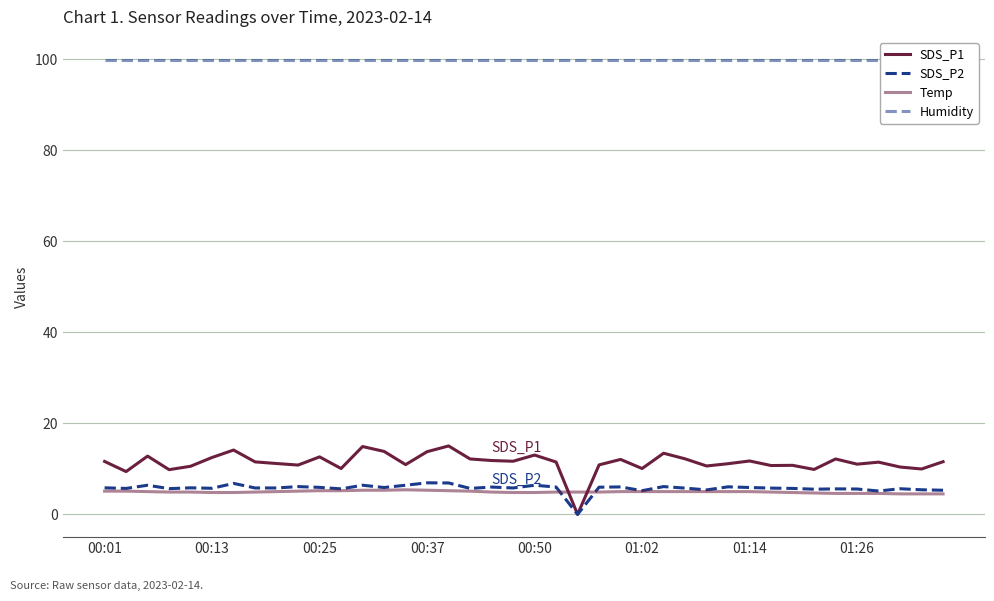

What is the approximate value of SDS_P1 at 14?

10.9